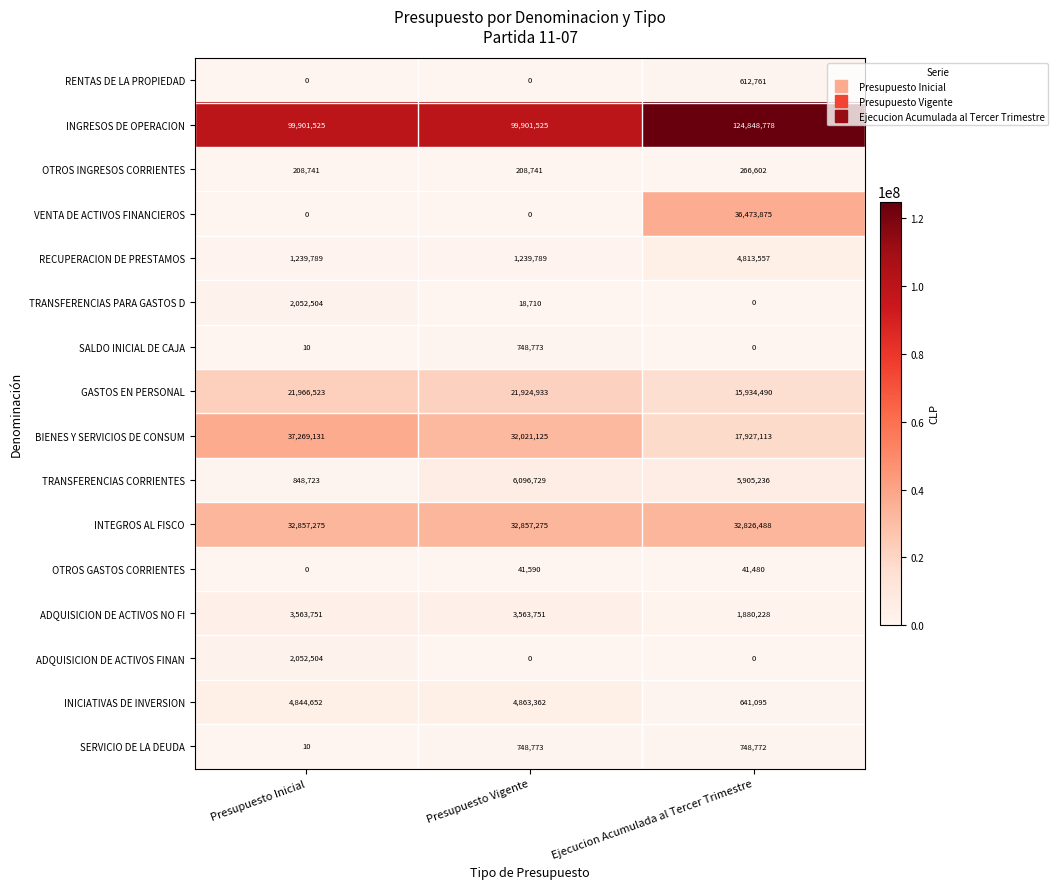

What is the difference between the maximum and minimum values in the ADQUISICION DE ACTIVOS FINAN series?

2052504